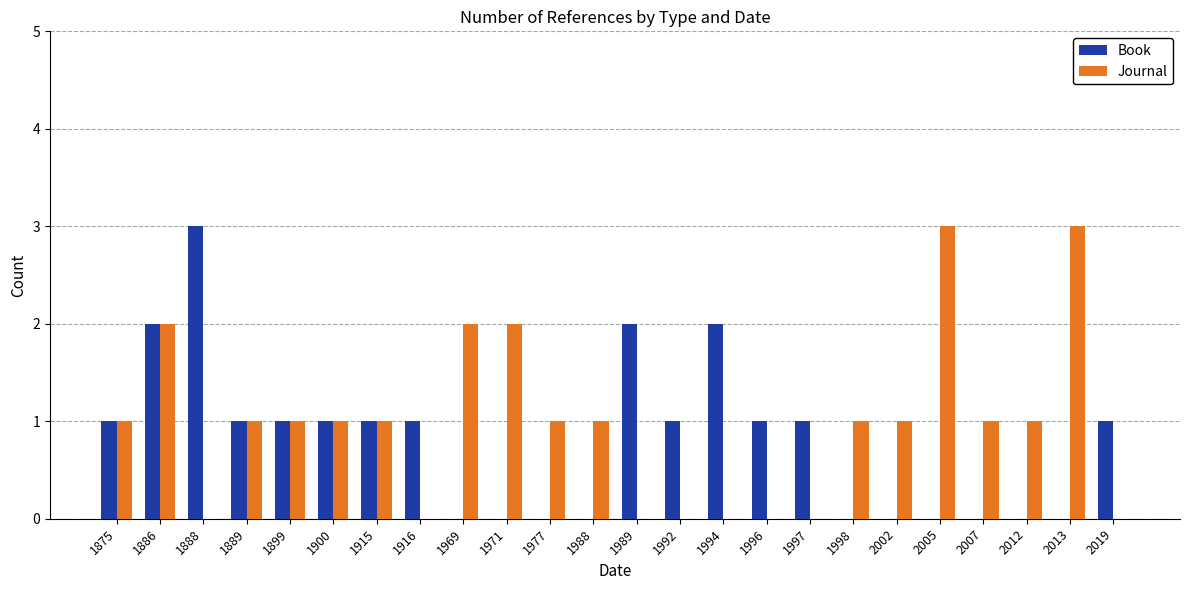

Reading left to right, what are all the values shown in this chart?

Book: 1875=1	1886=2	1888=3	1889=1	1899=1	1900=1	1915=1	1916=1	1969=0	1971=0	1977=0	1988=0	1989=2	1992=1	1994=2	1996=1	1997=1	1998=0	2002=0	2005=0	2007=0	2012=0	2013=0	2019=1
Journal: 1875=1	1886=2	1888=0	1889=1	1899=1	1900=1	1915=1	1916=0	1969=2	1971=2	1977=1	1988=1	1989=0	1992=0	1994=0	1996=0	1997=0	1998=1	2002=1	2005=3	2007=1	2012=1	2013=3	2019=0